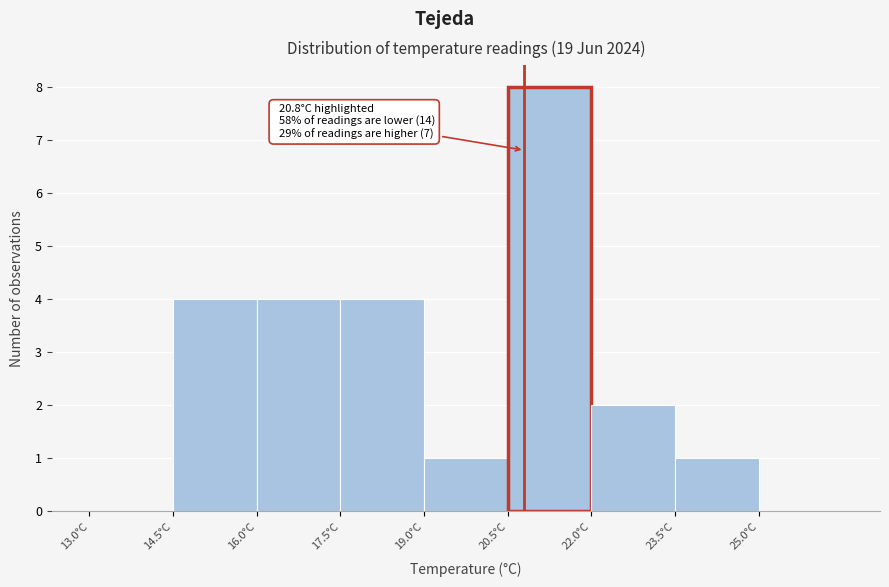

Which range on the x-axis has the tallest bar?

20.5 to 22.0